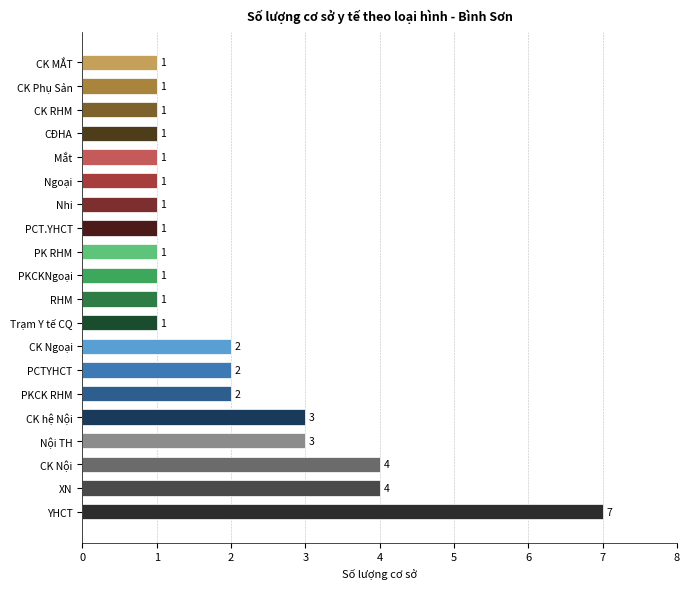

How many data points does each series have?

20